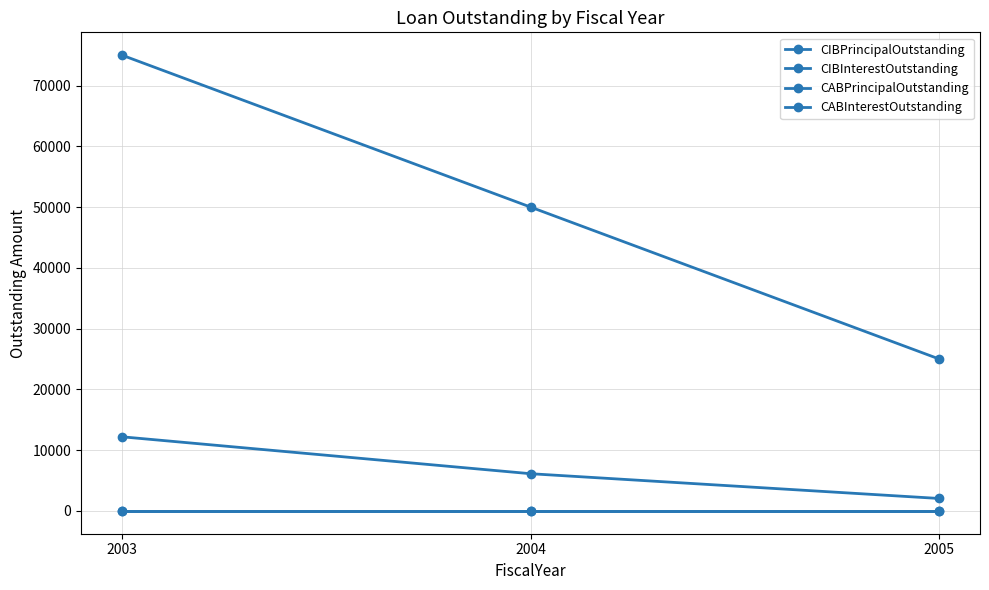

Reading left to right, transcribe all the data shown in this chart.

CIBPrincipalOutstanding: 75000	50000	25000
CIBInterestOutstanding: 12200	6125	2050
CABPrincipalOutstanding: 0	0	0
CABInterestOutstanding: 0	0	0